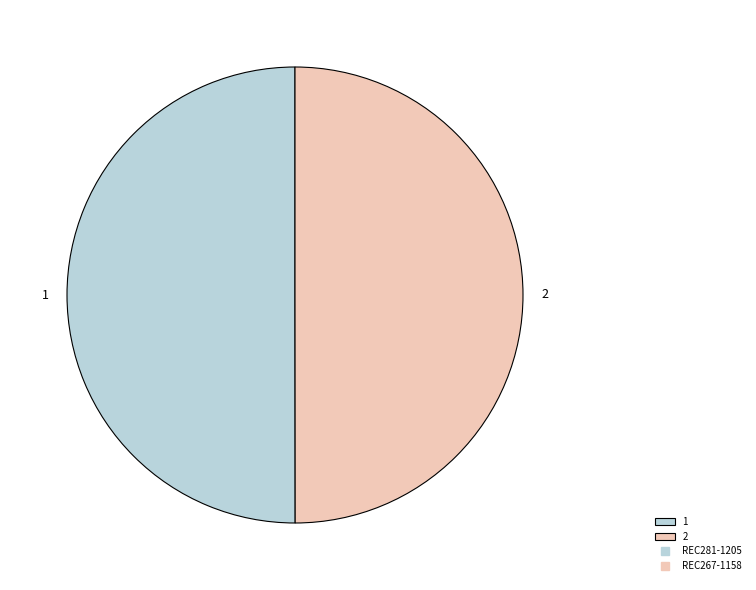

Approximately how many times larger is the value at 1 compared to 2?

1.0